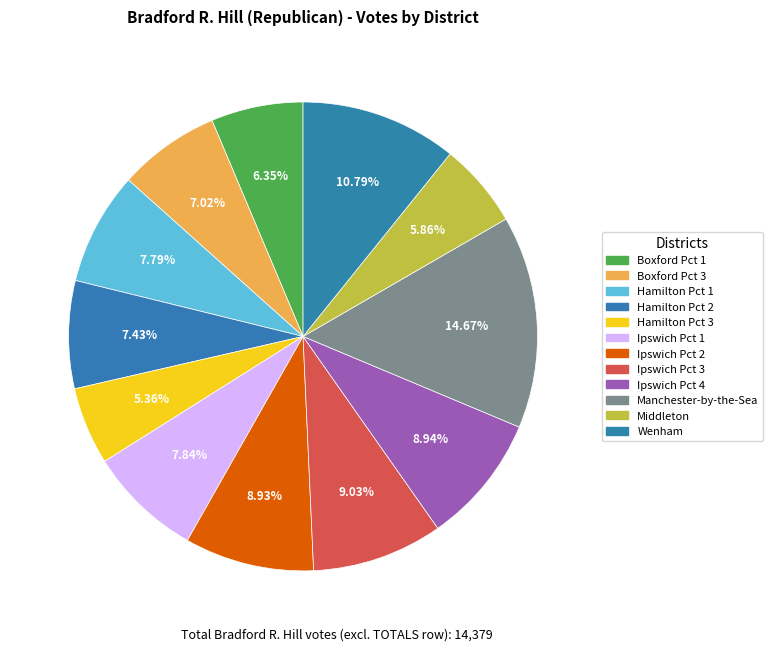

Which category has the biggest portion of the pie?

Manchester-by-the-Sea